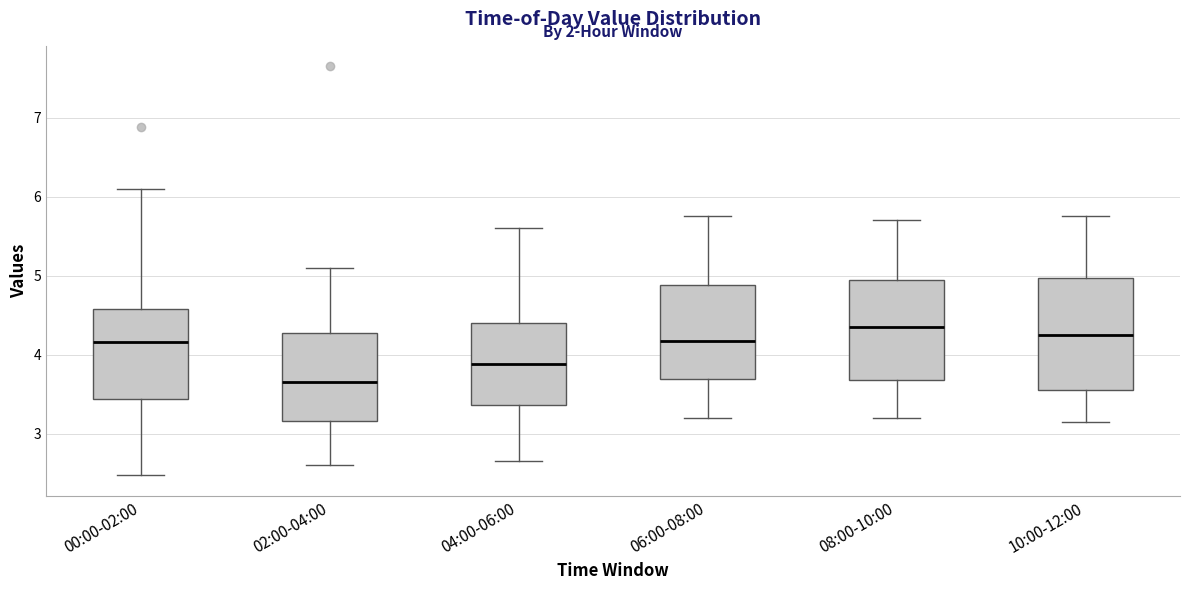

Where does the lower whisker of the box for 02:00-04:00 end on the y-axis? The values are not printed on the chart, so give them approximately, as read against the axis.

2.6